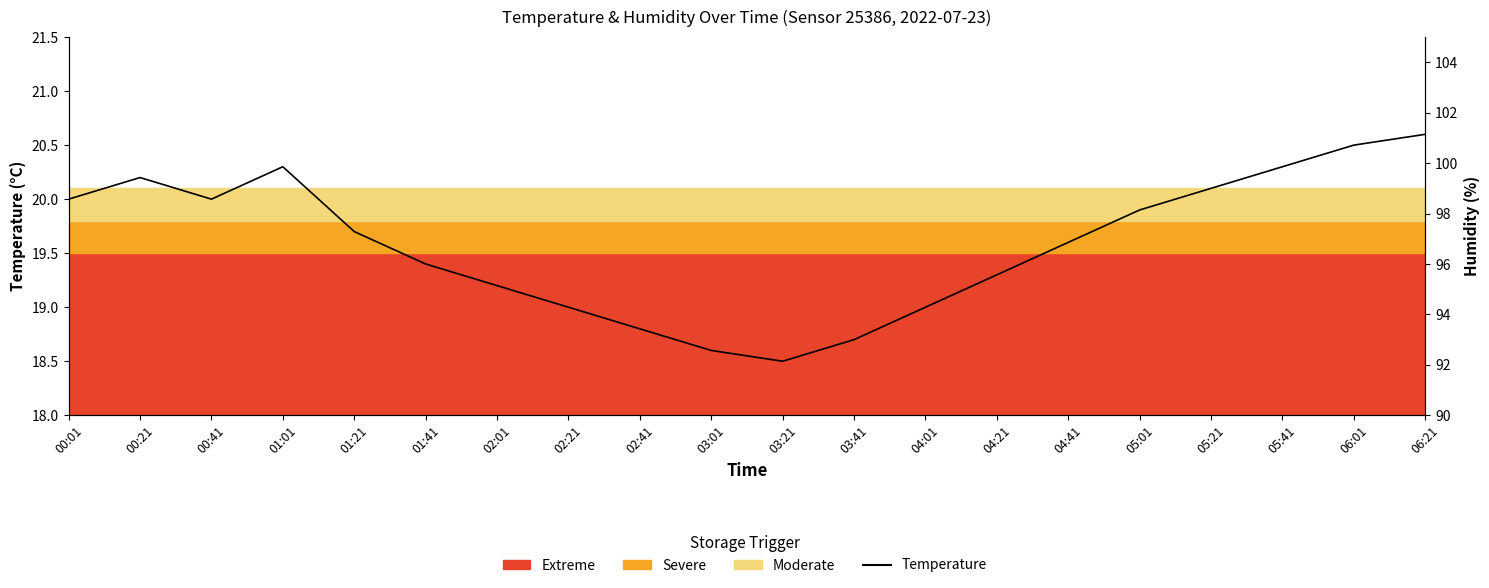

Which category has the highest value across all series?

06:21